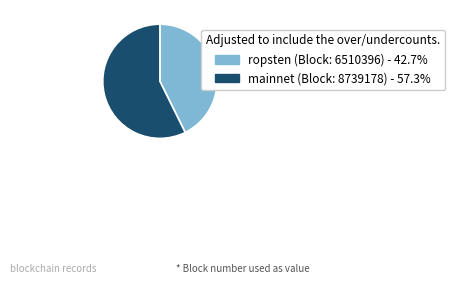

Is there a majority slice in this chart?

Yes